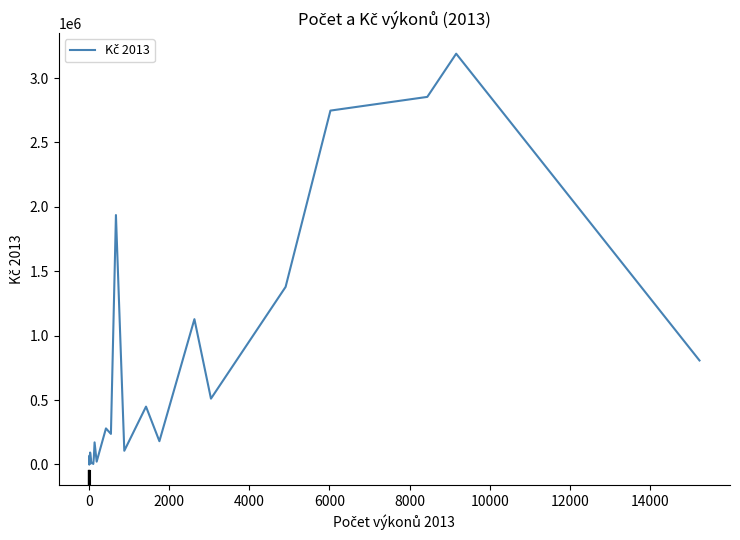

What is the minimum value shown in the chart?

324